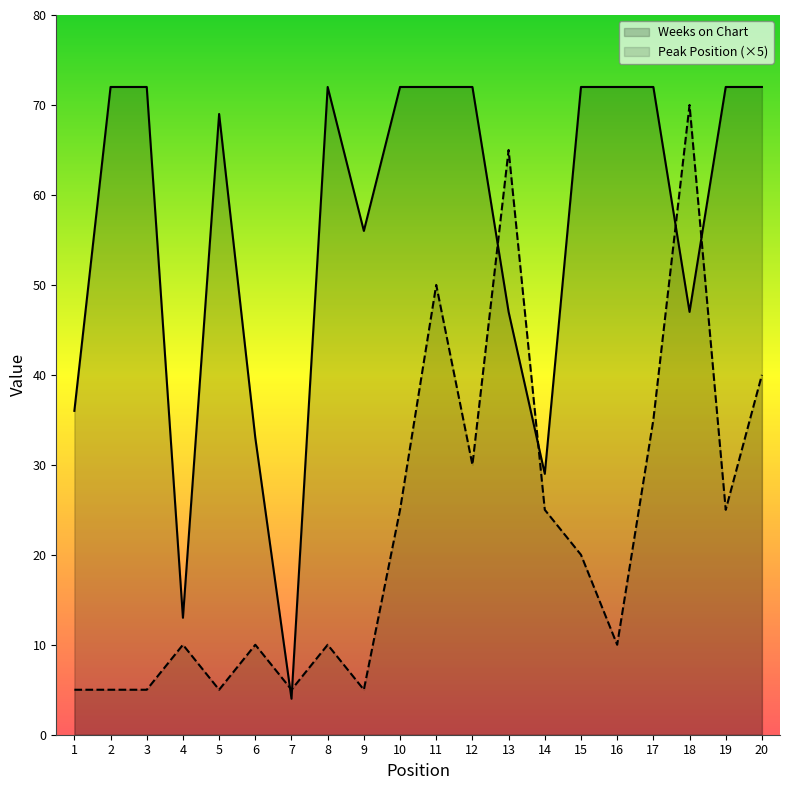

What is the average value of the Peak Position series?

23